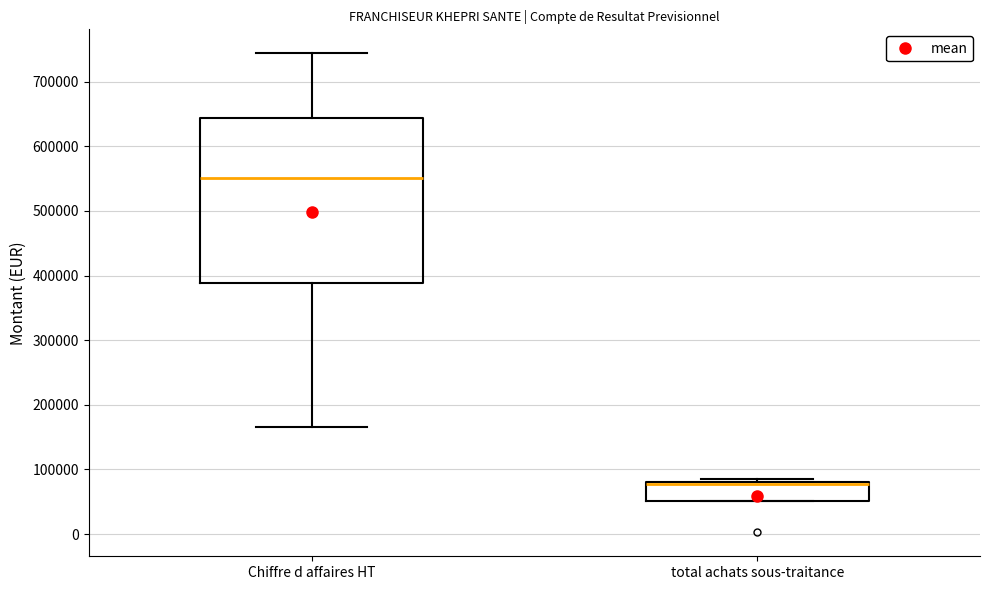

Which box is the tallest, from its lower edge to its upper edge?

Chiffre d affaires HT